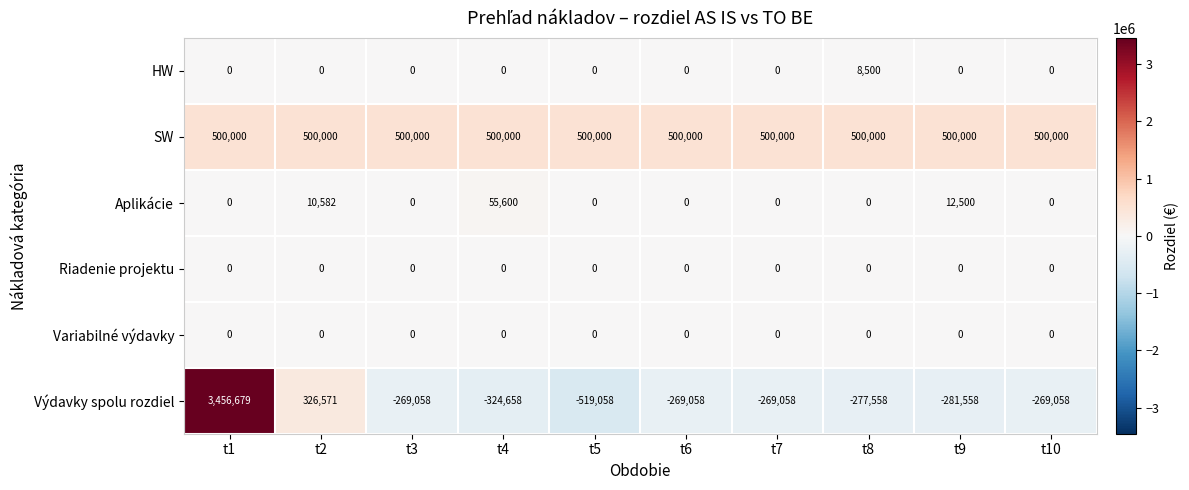

What is the difference between the Aplikácie values at t9 and t3?

12500